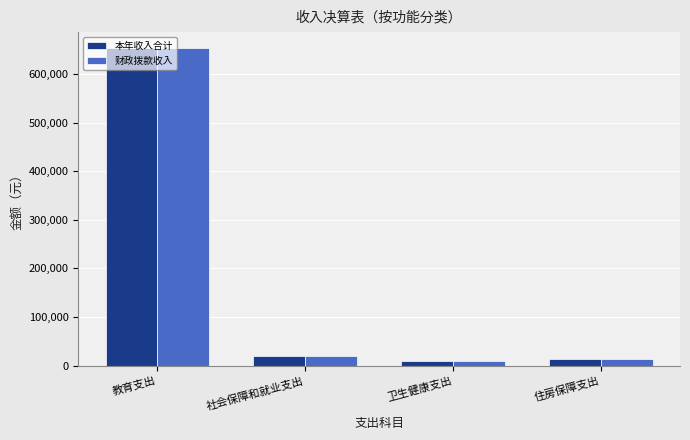

What is the difference between the 本年收入合计 values at 社会保障和就业支出 and 卫生健康支出?

10306.5